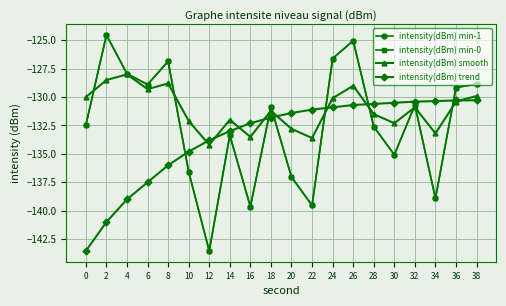

True or false: intensity(dBm) min-0 and intensity(dBm) min-1 intersect in this chart.

False